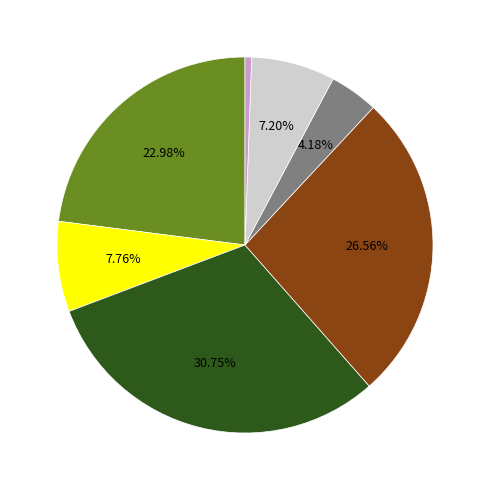

Is there any slice that represents more than half of the pie?

No